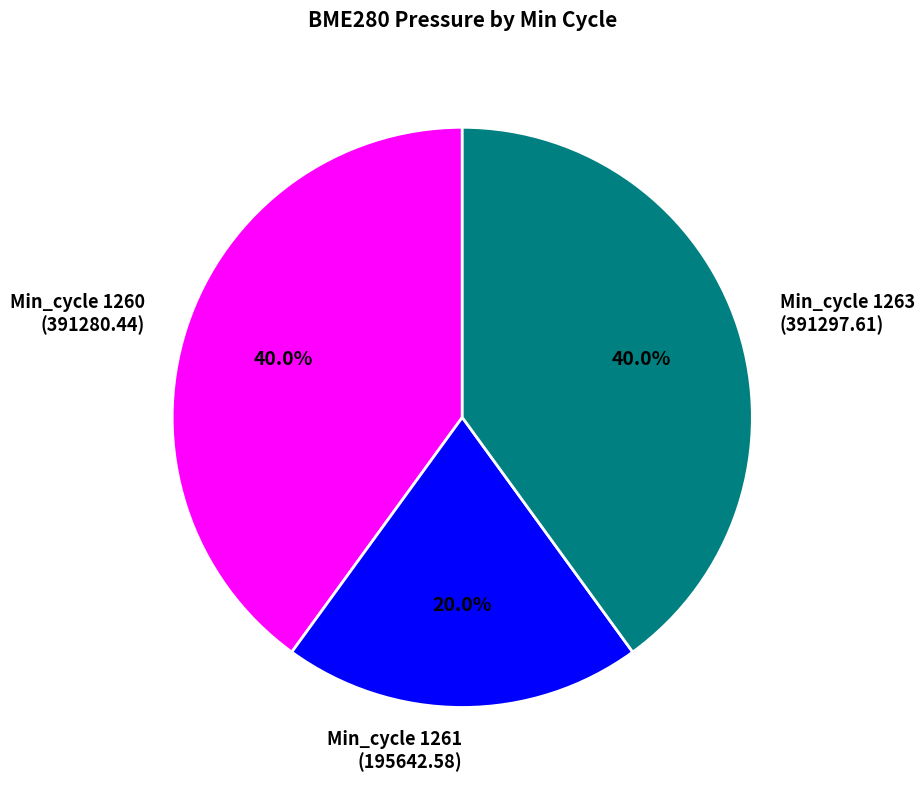

Which category has the smallest portion of the pie?

Min_cycle 1261 (195642.58)